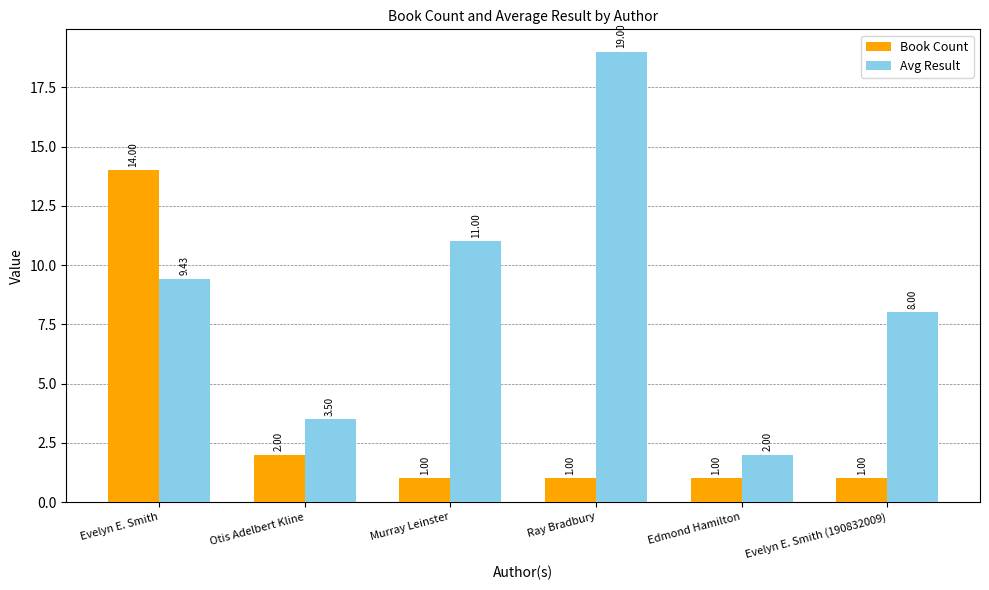

At how many categories does at least one series exceed 6?

4